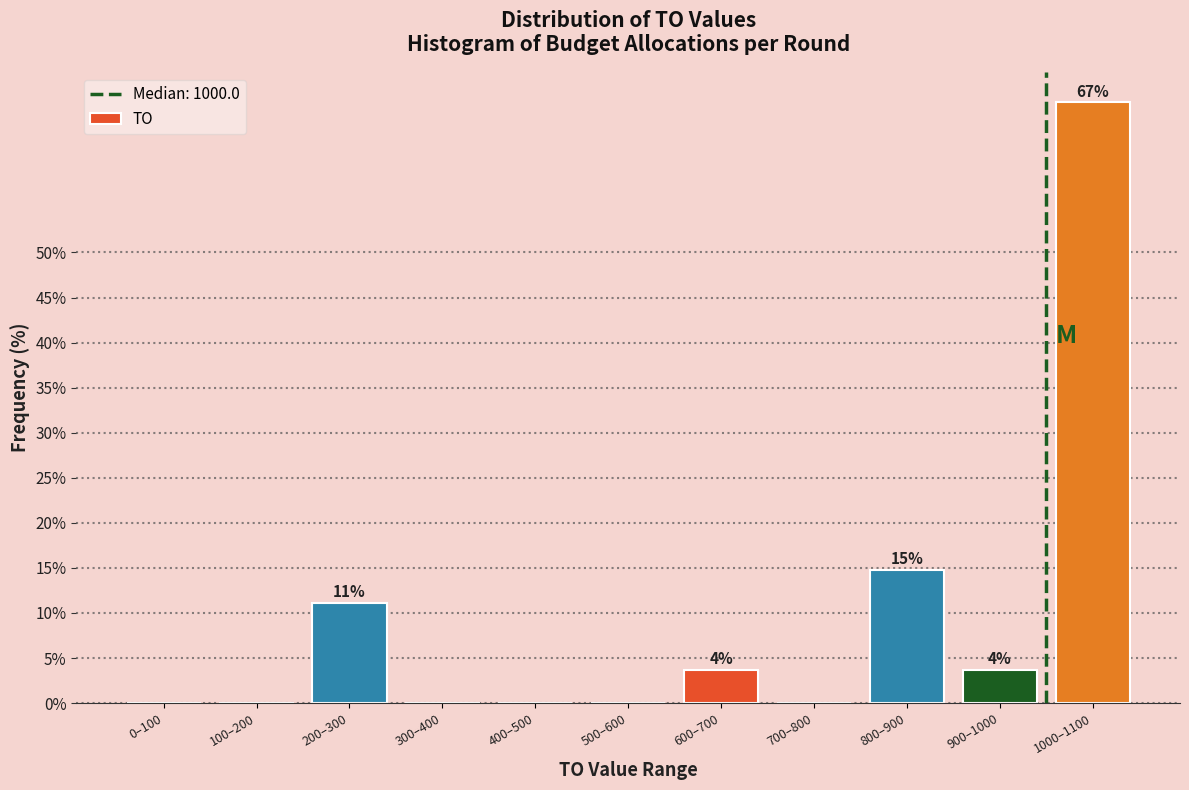

Reading left to right, extract all data points from this chart.

0–100=0.0	100–200=0.0	200–300=11.1	300–400=0.0	400–500=0.0	500–600=0.0	600–700=3.7	700–800=0.0	800–900=14.8	900–1000=3.7	1000–1100=66.7